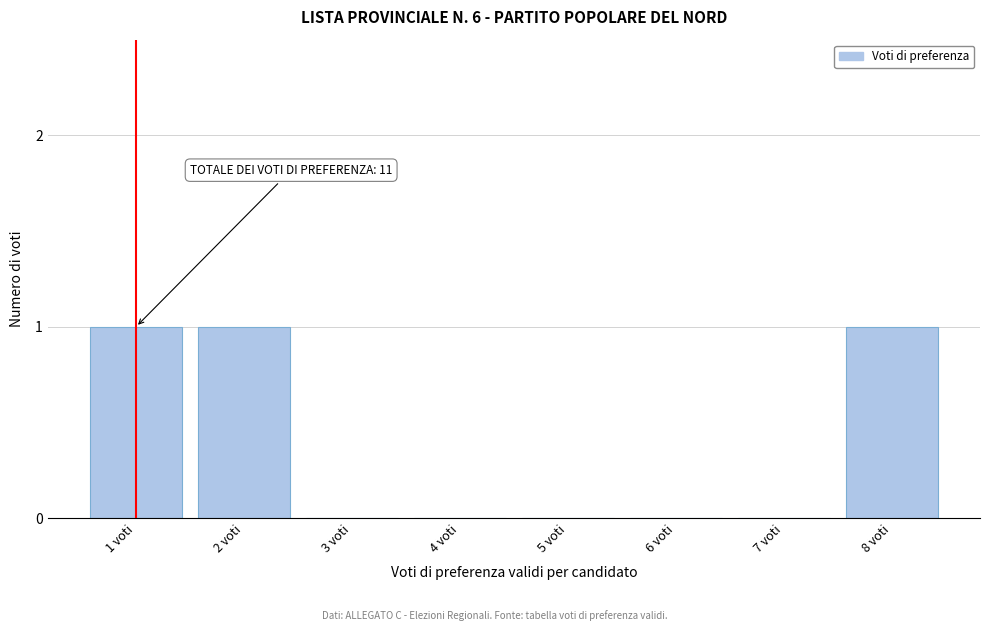

Reading right to left, extract all data points from this chart.

8 voti=1	7 voti=0	6 voti=0	5 voti=0	4 voti=0	3 voti=0	2 voti=1	1 voti=1